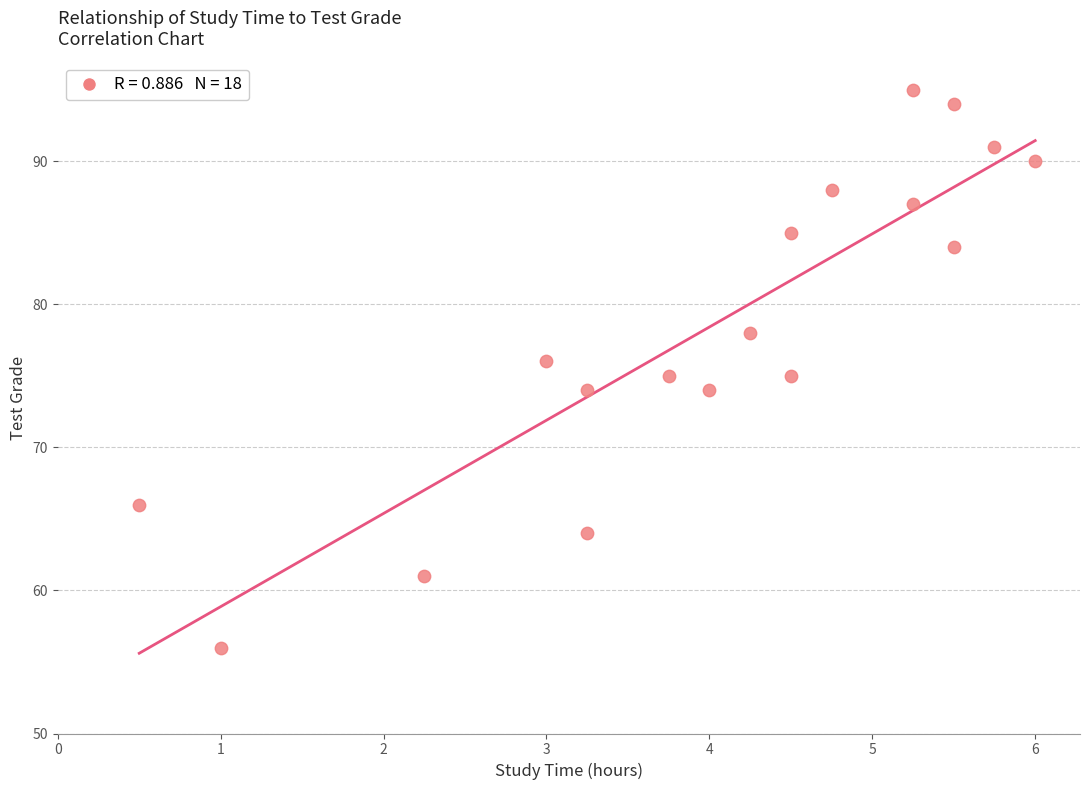

What is the range of Y values (max minus min)?

39